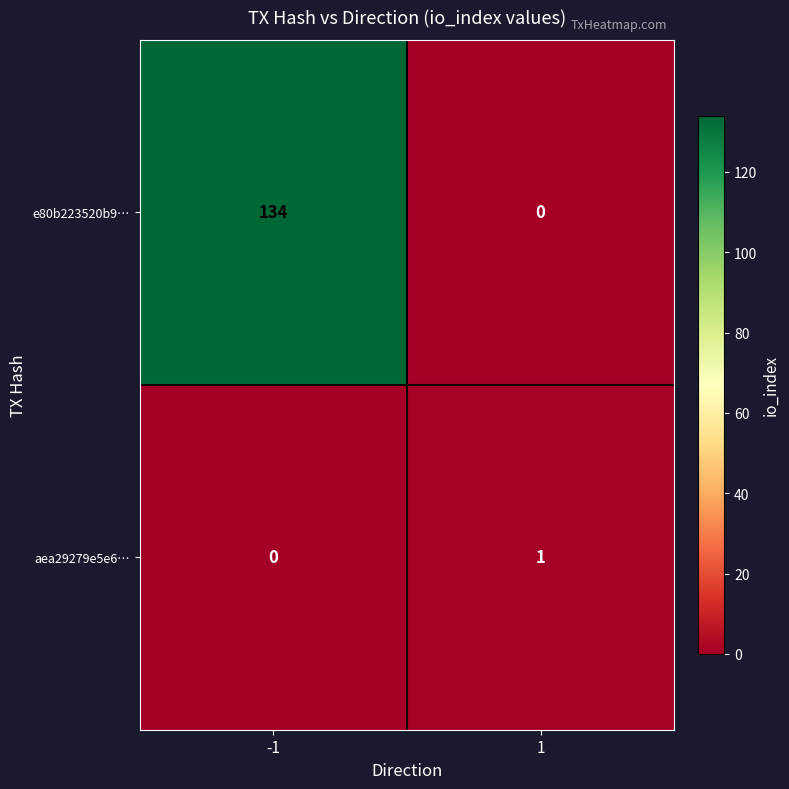

Which series has the widest spread of values?

e80b223520b9…